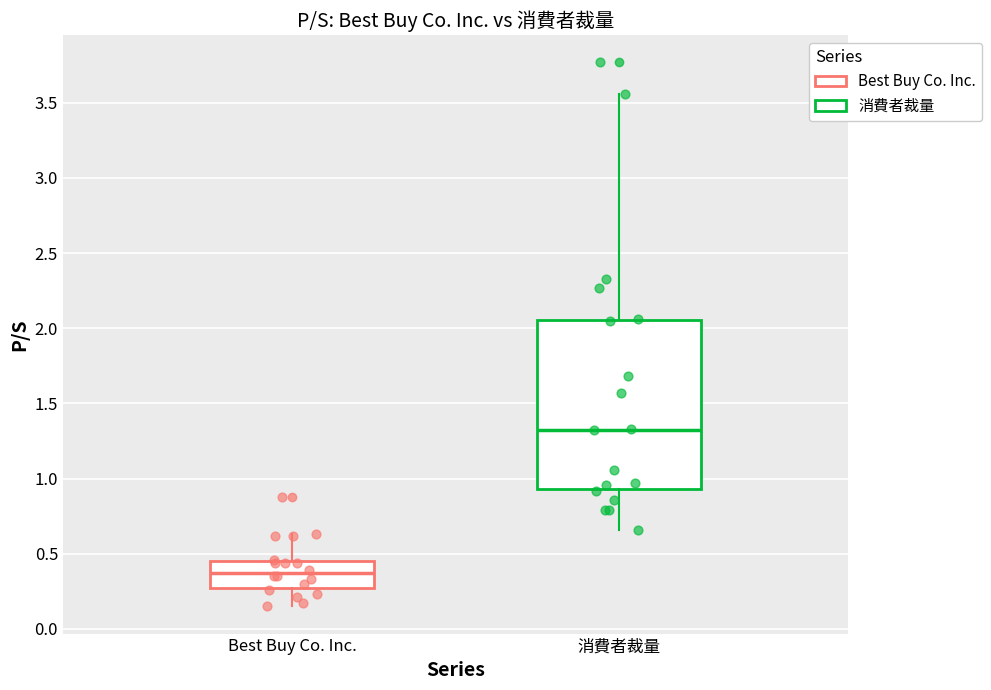

Comparing the boxes themselves (not the whiskers), which one is the tallest?

消費者裁量